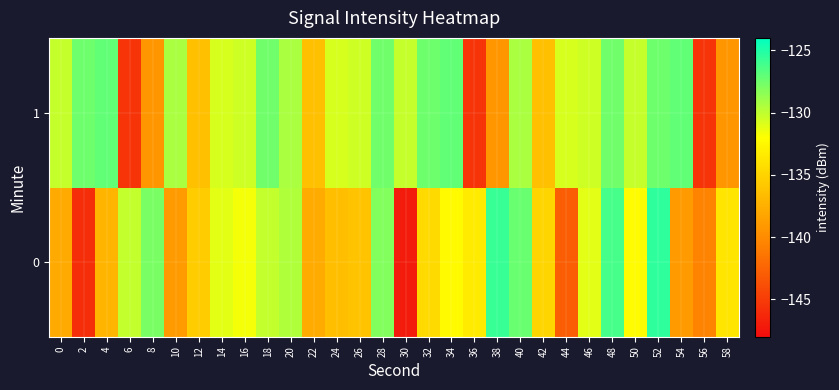

What is the smallest value displayed?

-147.0